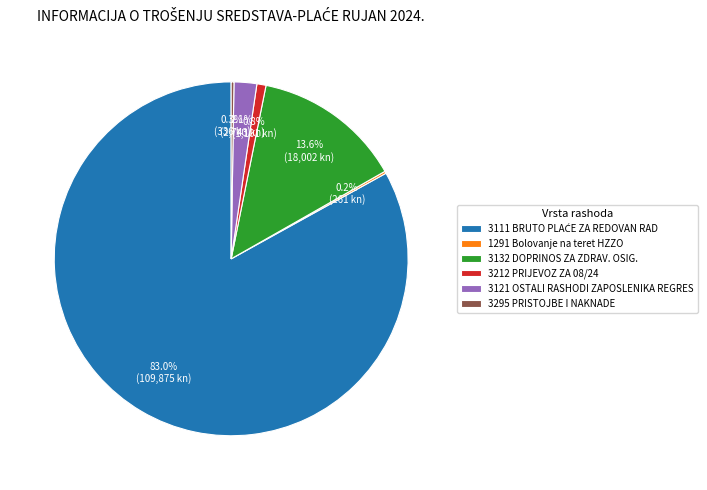

What is the ratio of the value at 3212 PRIJEVOZ ZA 08/24 to the value at 3121 OSTALI RASHODI ZAPOSLENIKA REGRES?

0.4